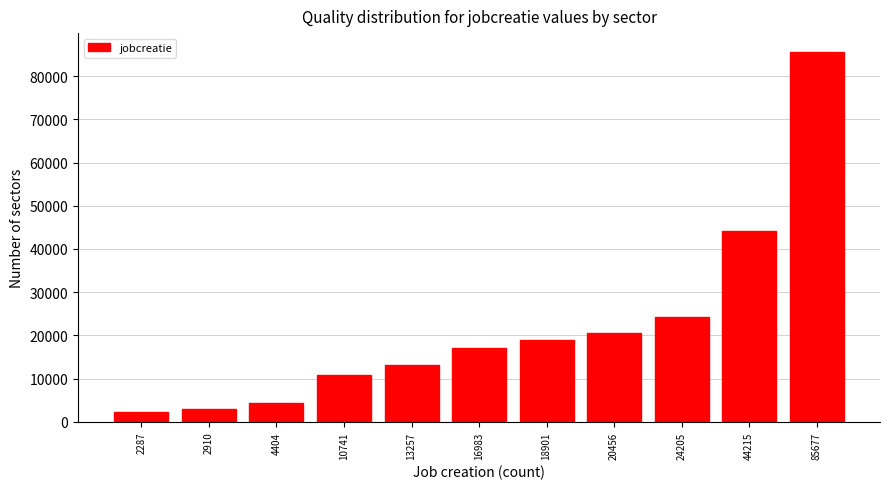

Reading left to right, transcribe all the data shown in this chart.

2287=2287	2910=2910	4404=4404	10741=10741	13257=13257	16983=16983	18901=18901	20456=20456	24205=24205	44215=44215	85677=85677